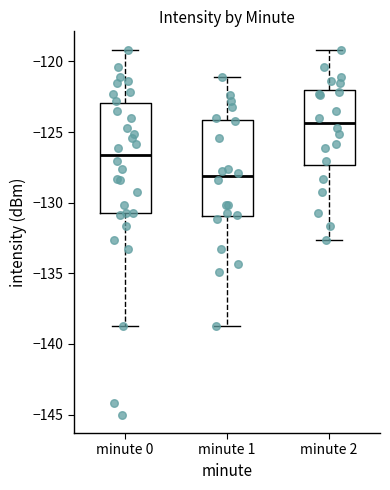

Reading left to right, transcribe this box plot: for each box, give where its median line is, the range the box spans, and where its two whiskers end, as read against the y-axis. The values are not printed on the chart, so give them approximately, as read against the axis.

minute 0: median -126.5, box -130.5 to -123.0, whiskers -139.0 to -119.0
minute 1: median -128.0, box -131.0 to -124.0, whiskers -139.0 to -121.0
minute 2: median -124.5, box -127.5 to -122.0, whiskers -132.5 to -119.0